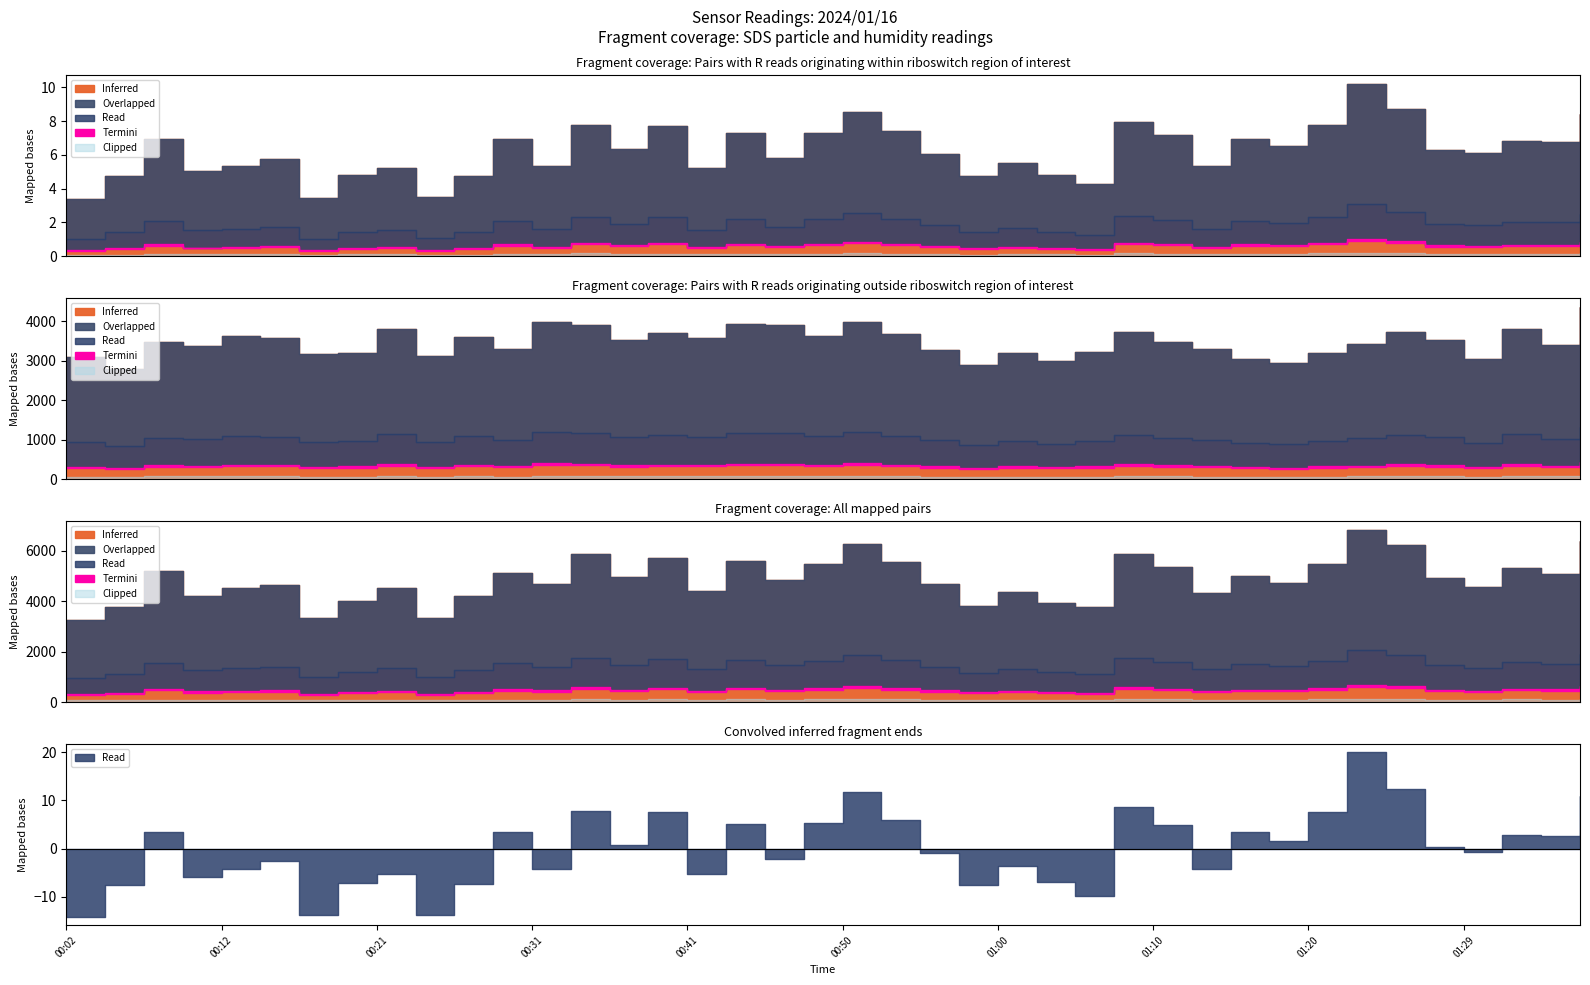

At which category does the chart reach its minimum across all series?

00:04